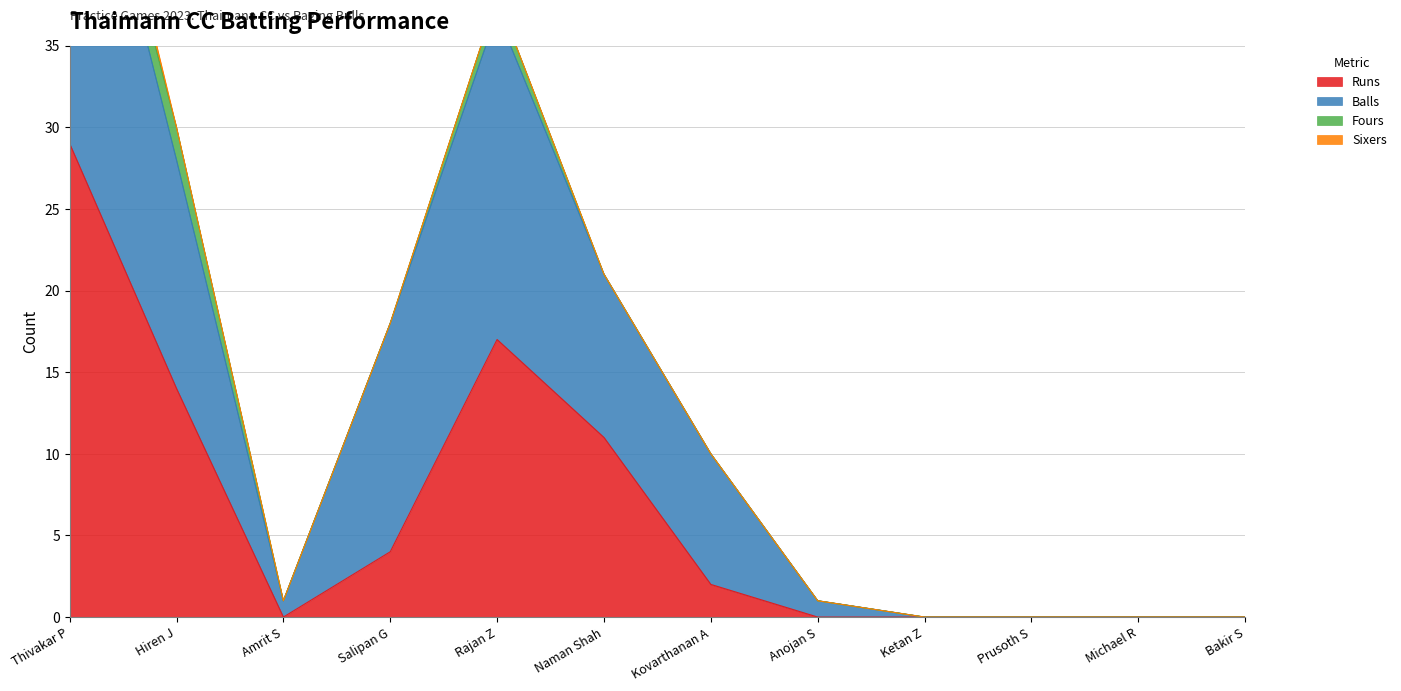

The value of Runs at Bakir S is -20. True or false?

False